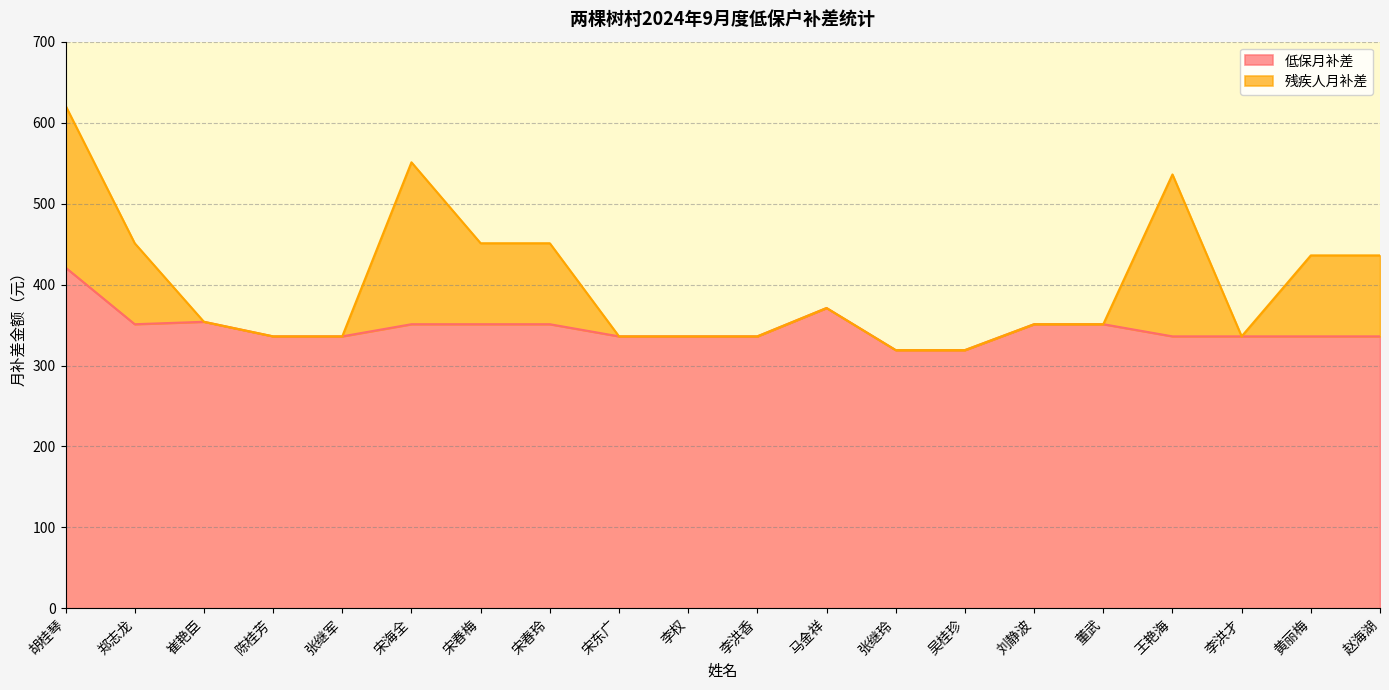

Is it true that the value at 胡桂琴 is 743?

False